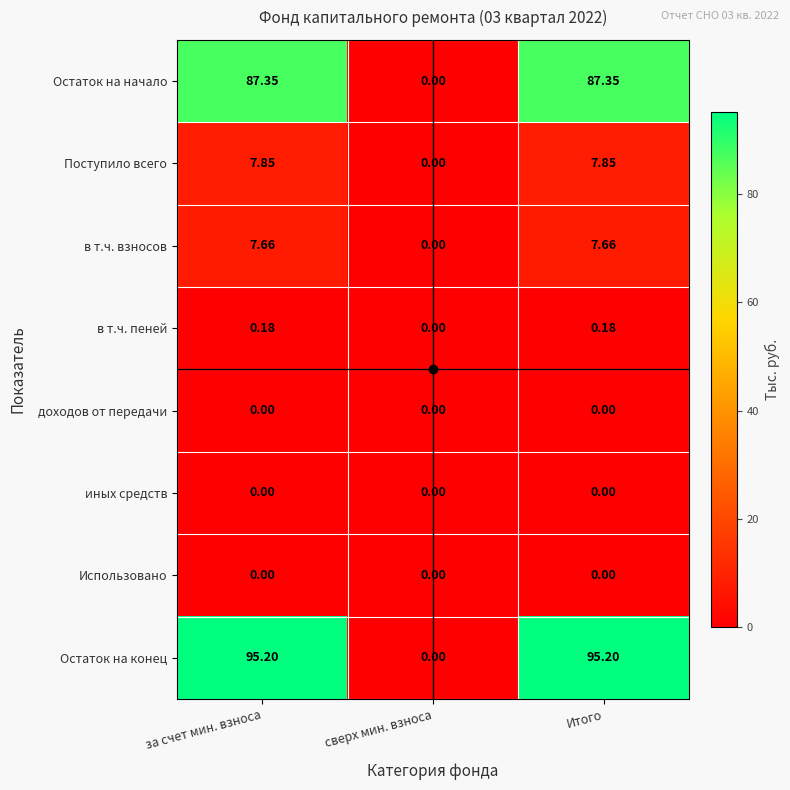

At which label is Поступило всего closest to 3?

сверх мин. взноса